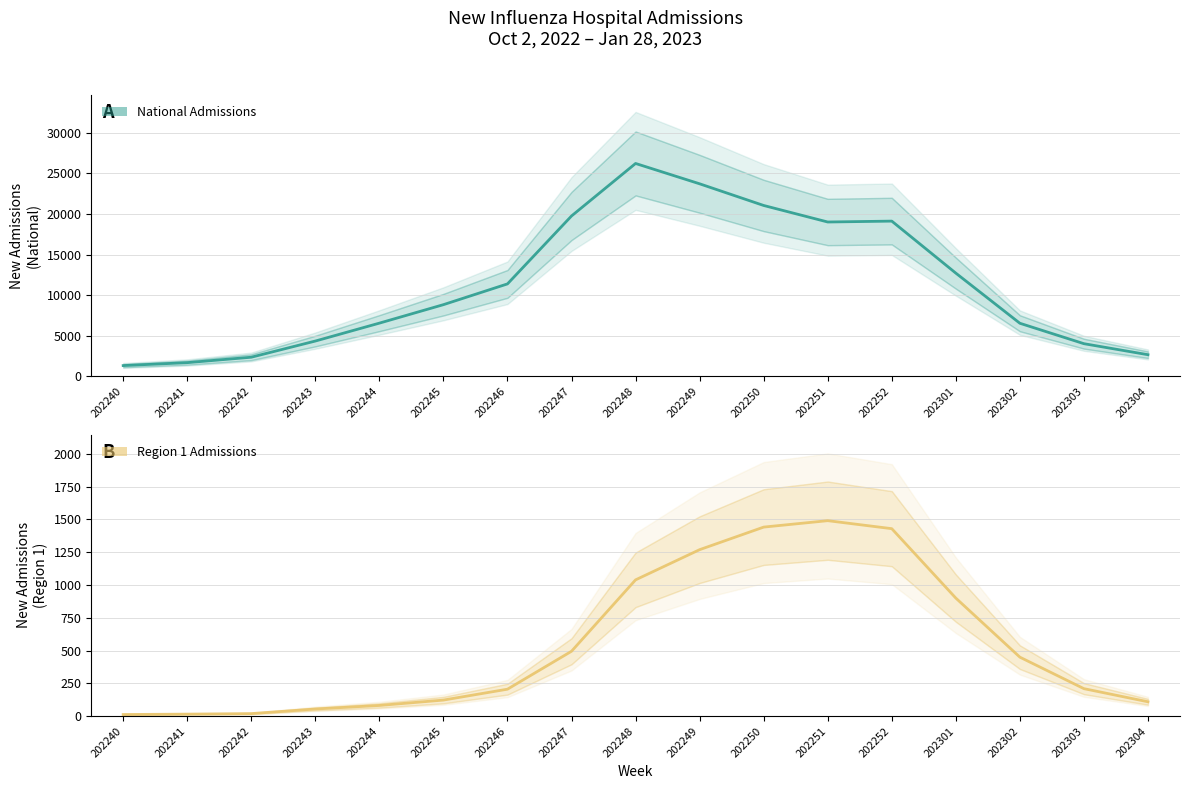

At which category is the sum across all series the highest?

202248